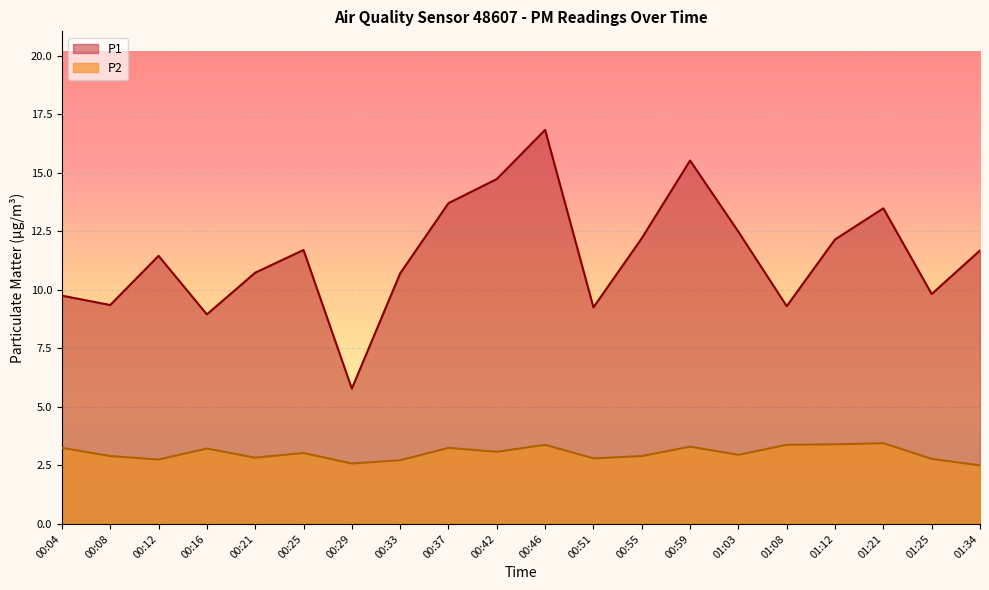

Which series has the widest spread of values?

P1